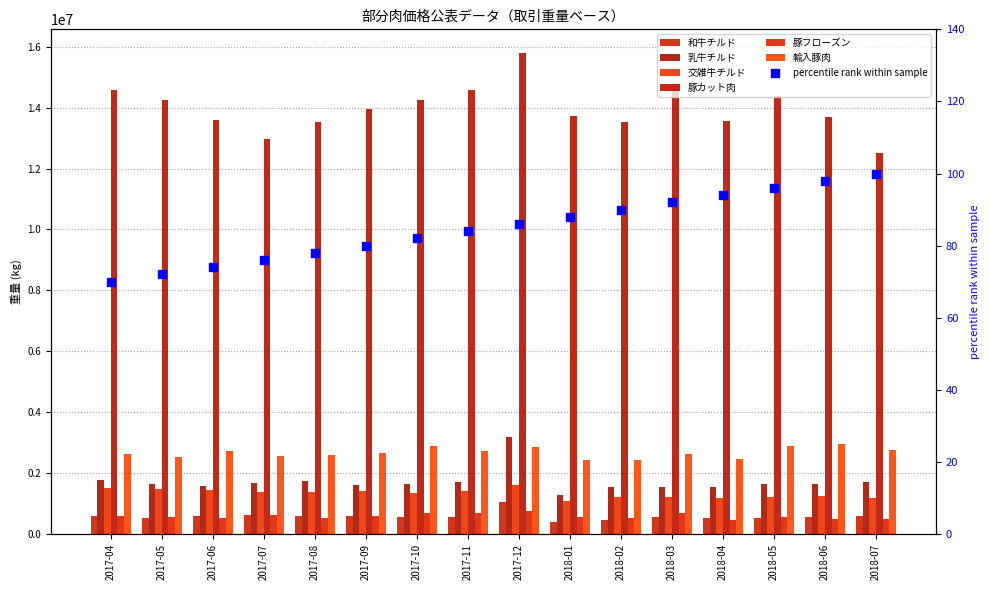

At how many categories does at least one series exceed 4891965?

16